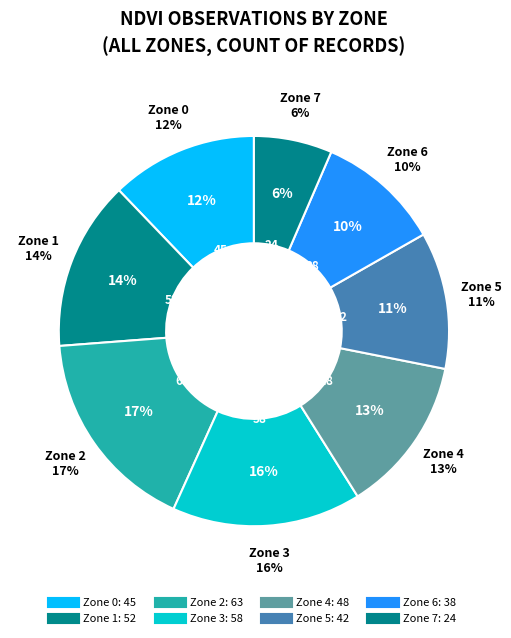

What is the change in value from Zone 0 to Zone 4?

+3